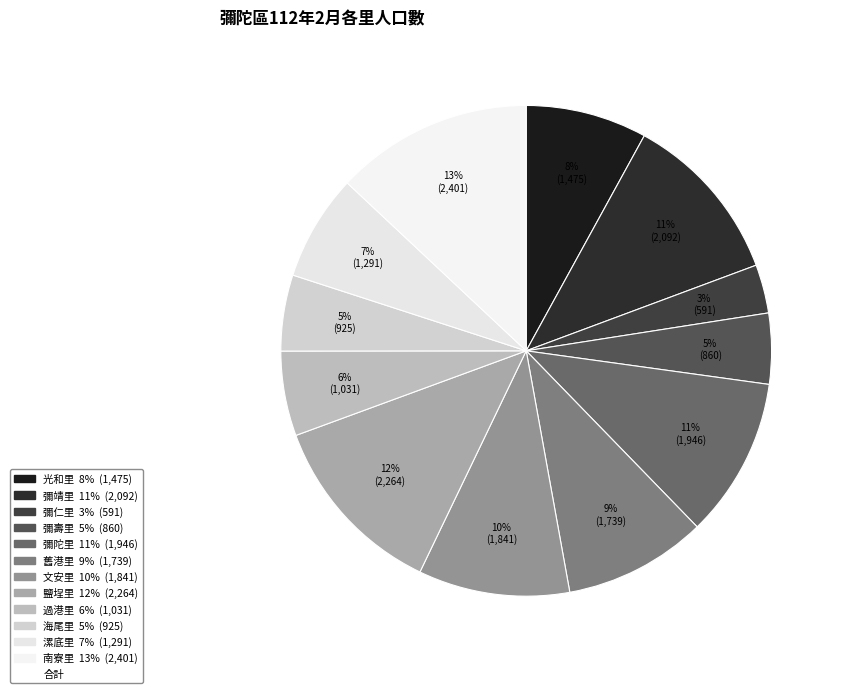

Count the number of slices in the pie.

12